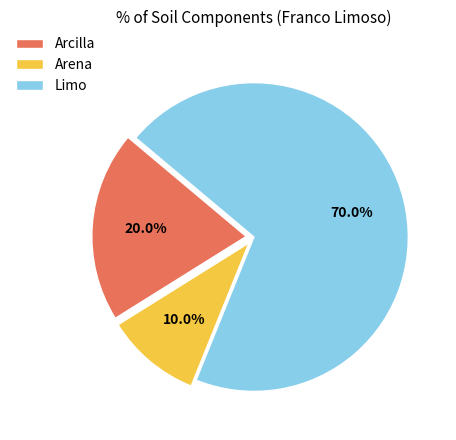

Which slice is the largest?

Limo